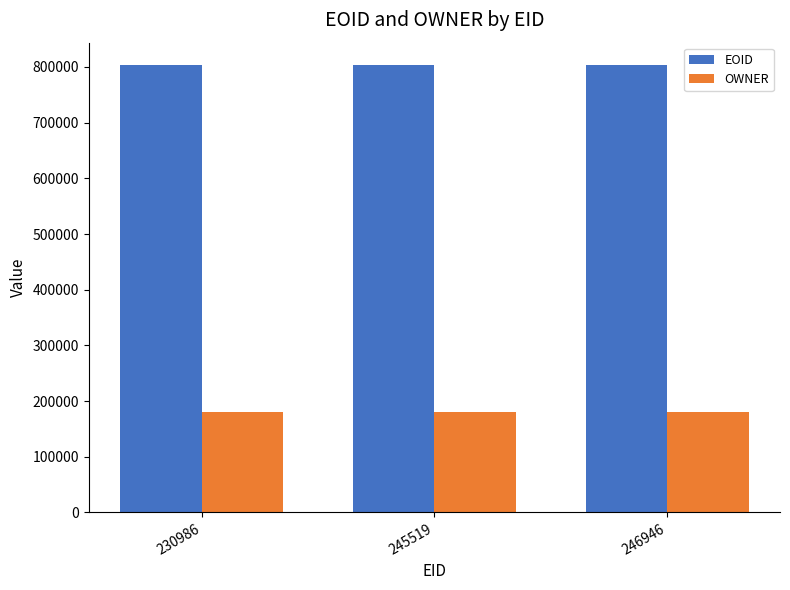

How many bars are there in each group?

2